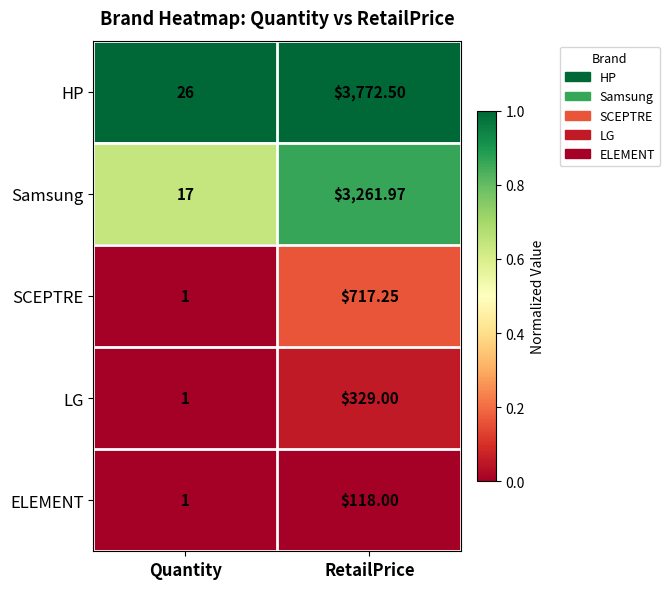

Which series has the widest spread of values?

HP